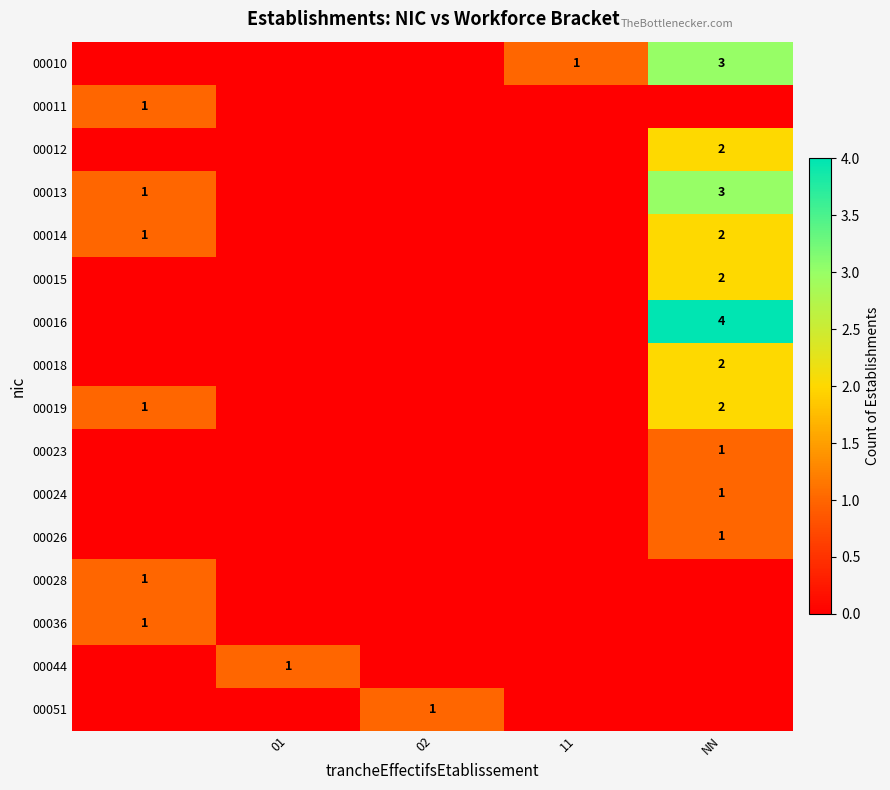

Is it true that 00044 equals 0 at 01?

False